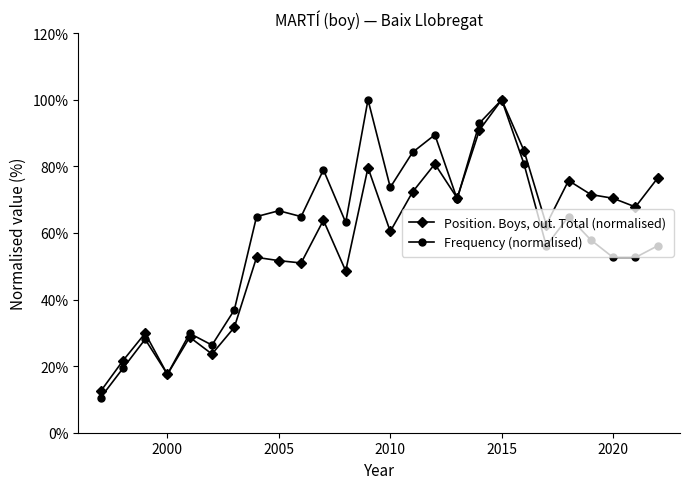

How many lines are shown in the chart?

2